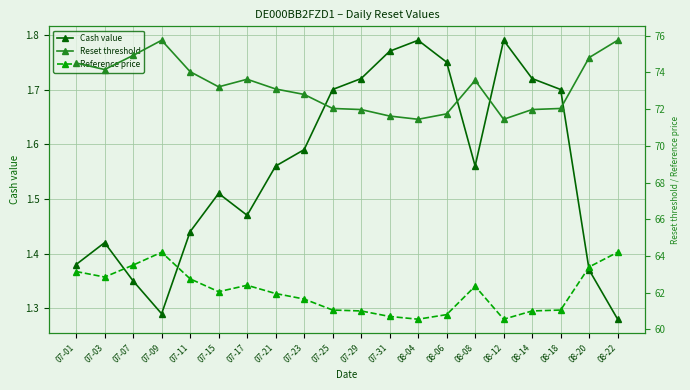

True or false: Reset threshold and Cash value intersect in this chart.

False